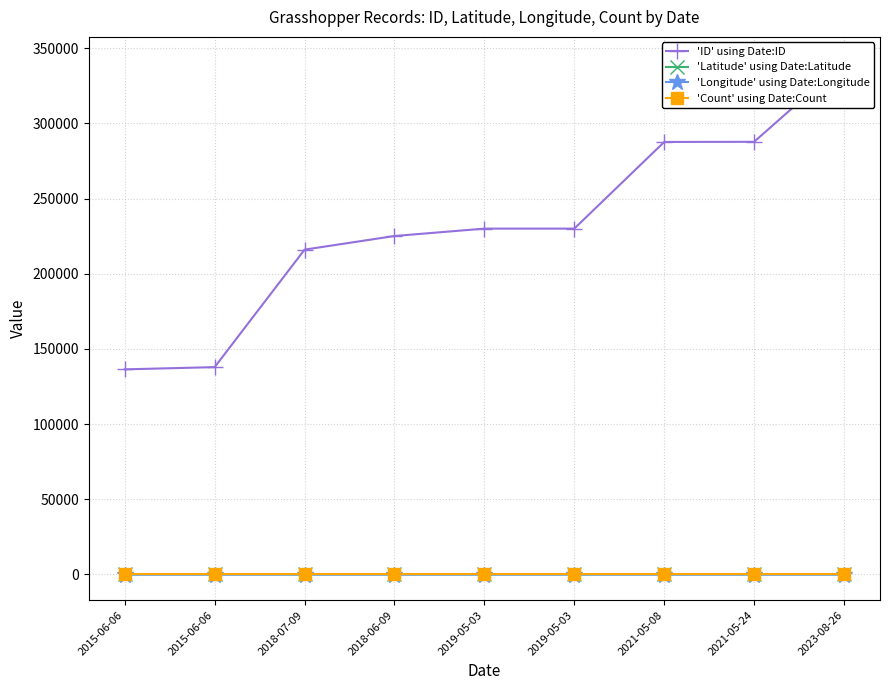

Count the number of data series in this chart.

4